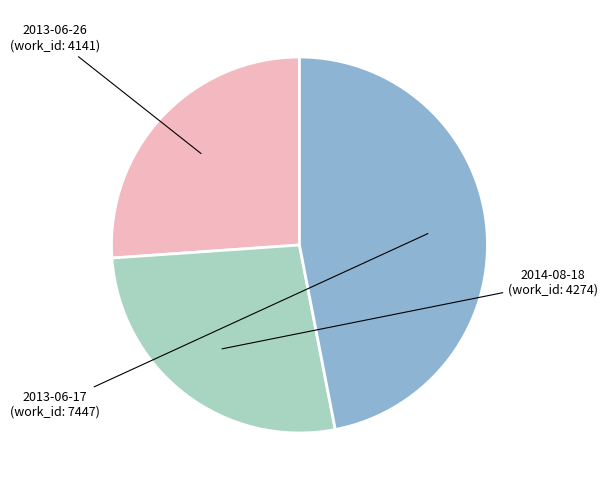

Does any single category account for the majority?

No